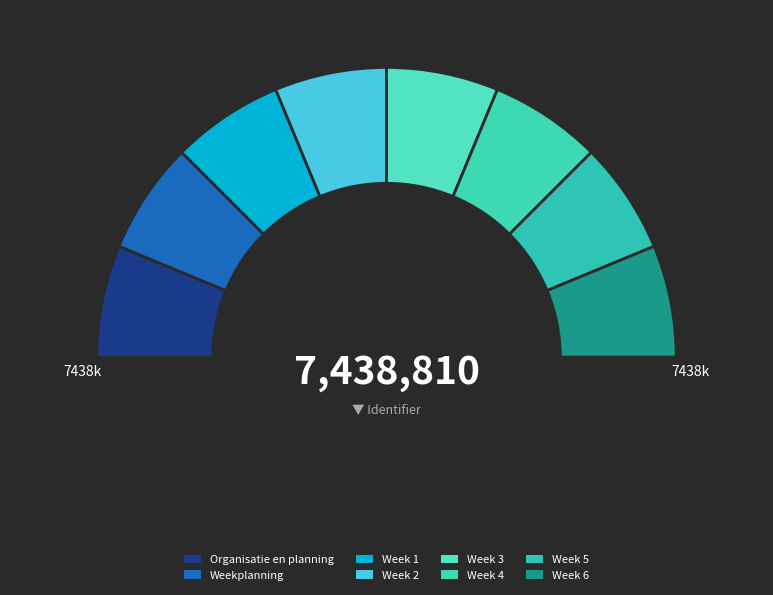

How many slices are in this pie chart?

8